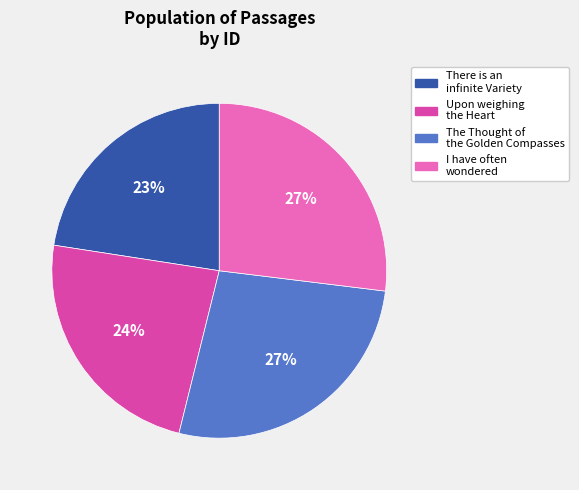

To the nearest percent, what is the difference between the largest and smallest slice percentages?

4%